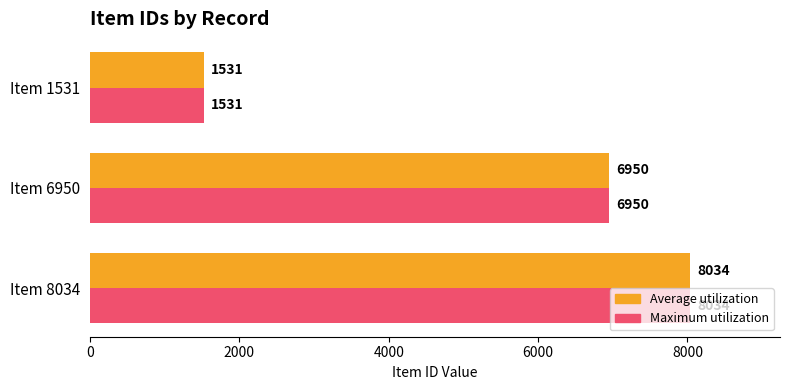

At which category does the chart reach its minimum across all series?

Item 1531